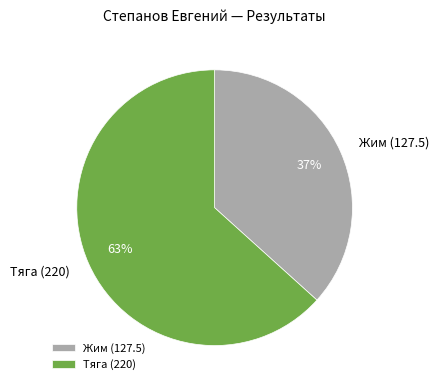

Is the sum of Тяга (220) and Жим (127.5) greater than half?

Yes